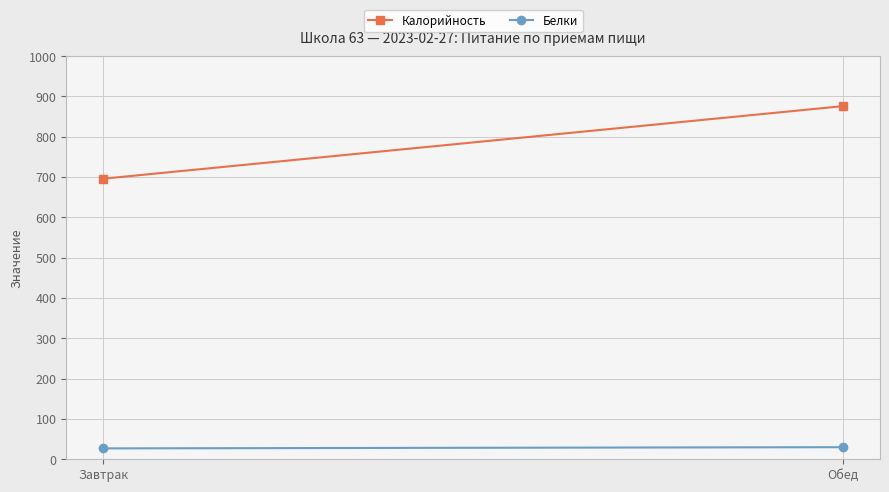

Is it true that Калорийность equals 374 at Обед?

False